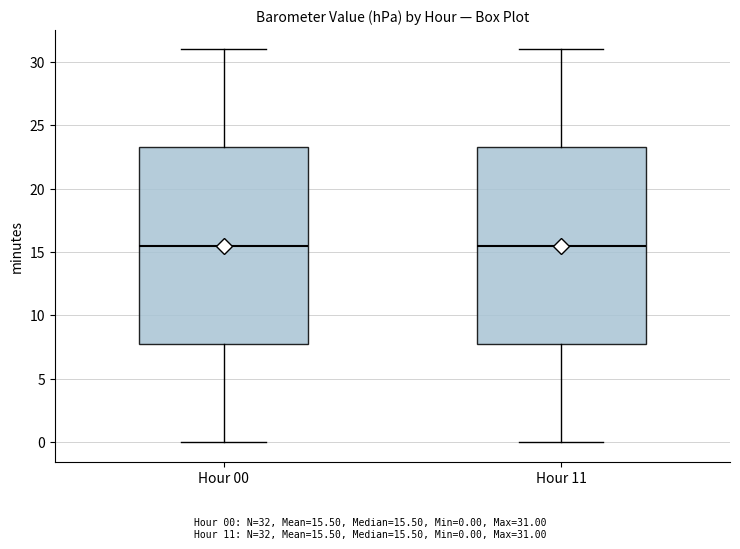

Reading left to right, transcribe this box plot: for each box, give where its median line is, the range the box spans, and where its two whiskers end, as read against the y-axis. The values are not printed on the chart, so give them approximately, as read against the axis.

Hour 00: median 15.5, box 8.0 to 23.5, whiskers 0.0 to 31.0
Hour 11: median 15.5, box 8.0 to 23.5, whiskers 0.0 to 31.0